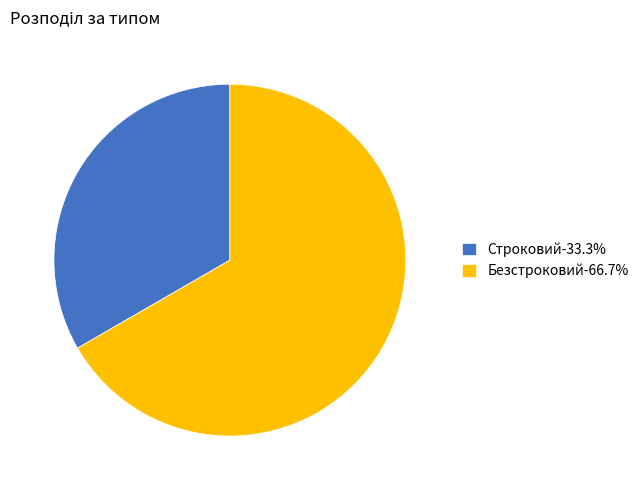

How many segments does this pie chart have?

2